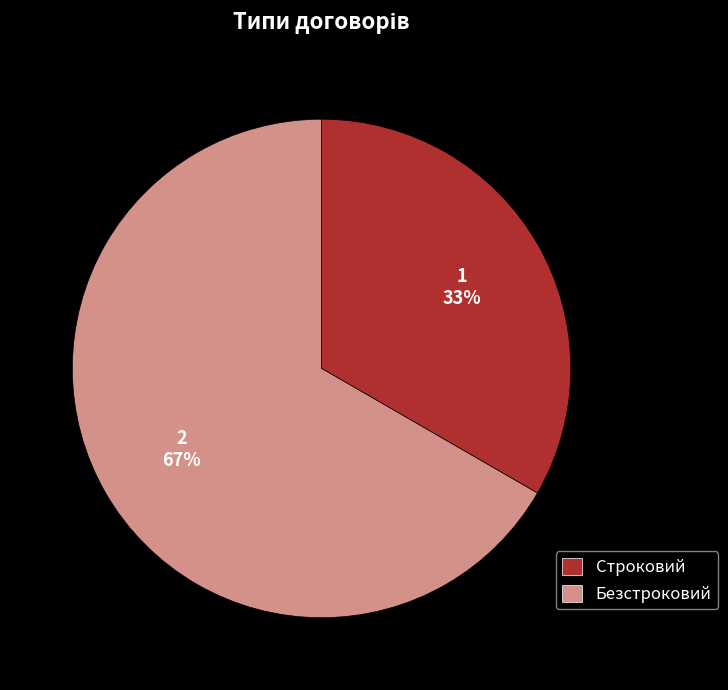

Rank the categories by value from highest to lowest.

Безстроковий, Строковий